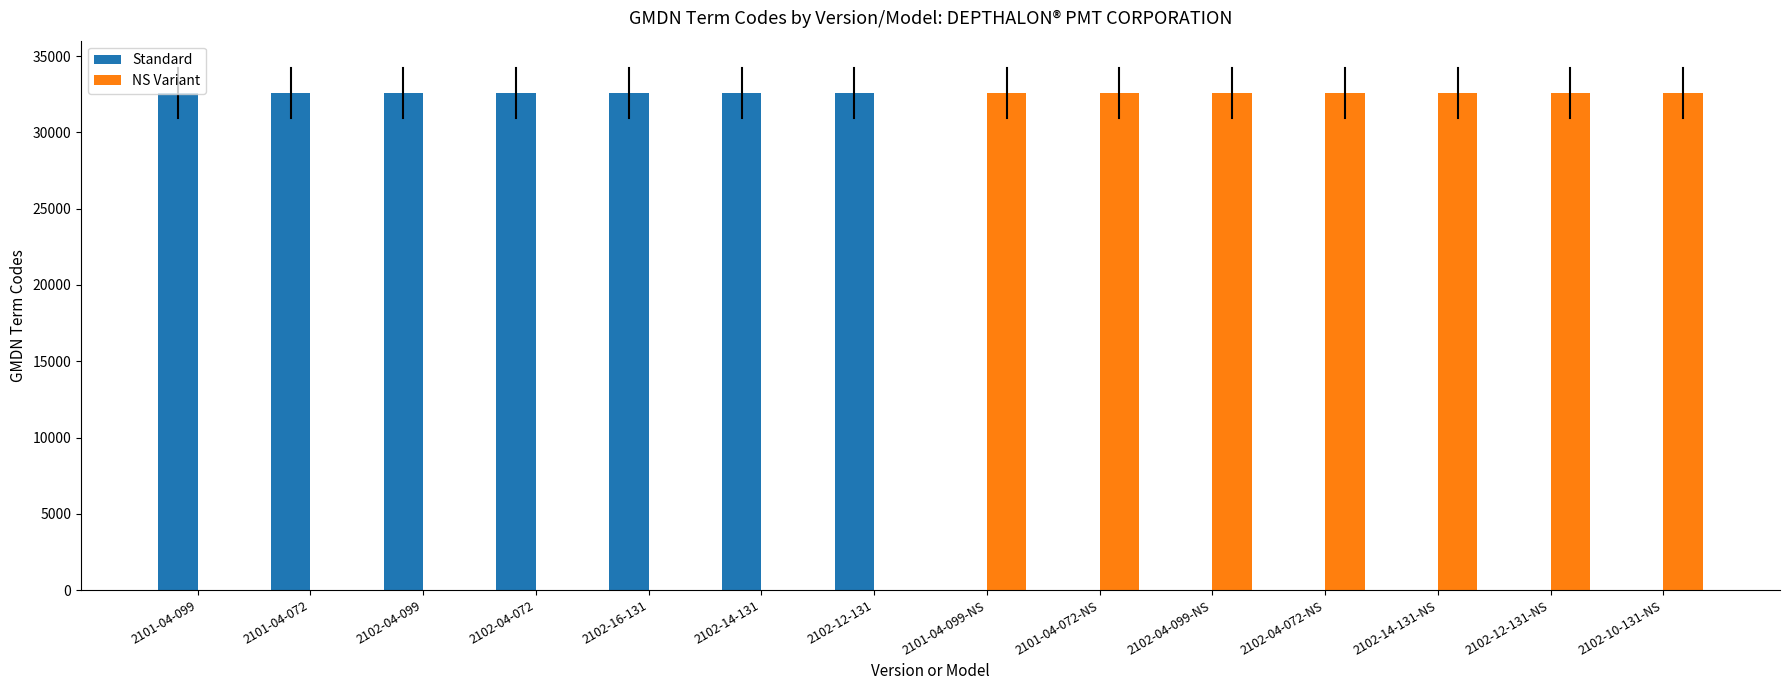

What is the sum of all NS Variant values?

227892